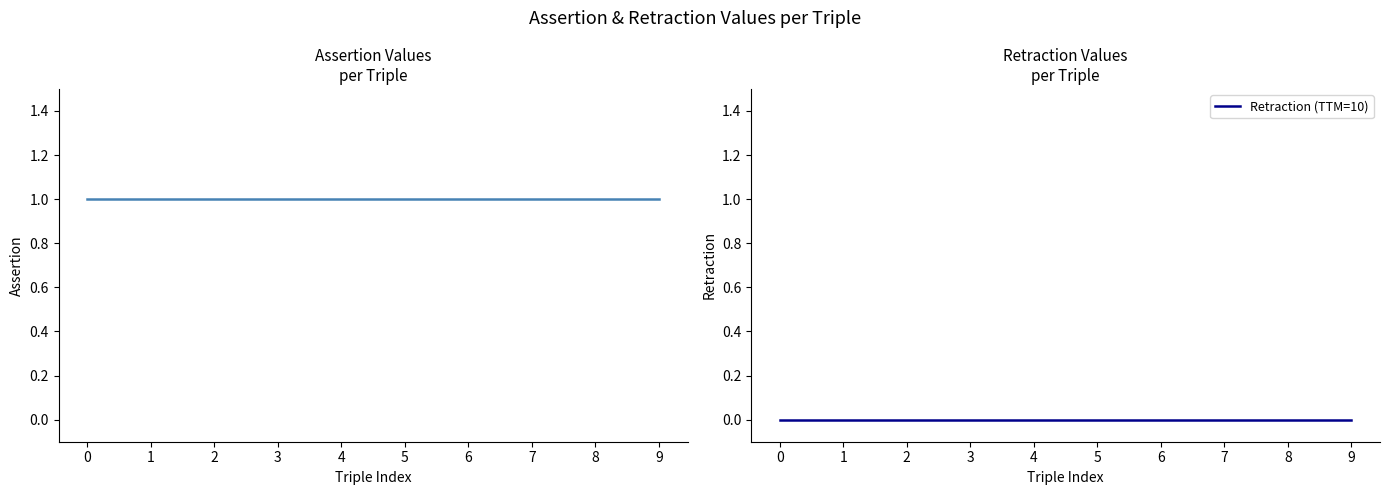

Reading left to right, what are all the values shown in this chart?

Assertion: 0=1	1=1	2=1	3=1	4=1	5=1	6=1	7=1	8=1	9=1
Retraction (TTM=10): 0=0	1=0	2=0	3=0	4=0	5=0	6=0	7=0	8=0	9=0